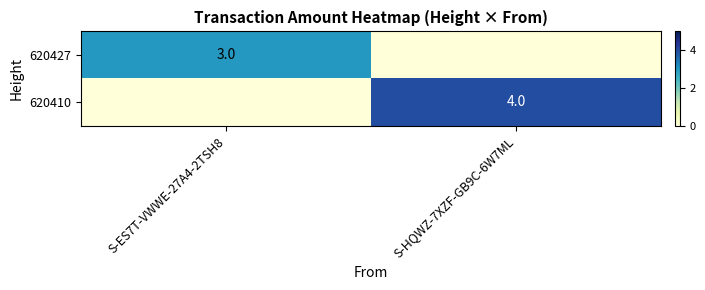

Which category has the lowest value across all series?

S-HQWZ-7XZF-GB9C-6W7ML